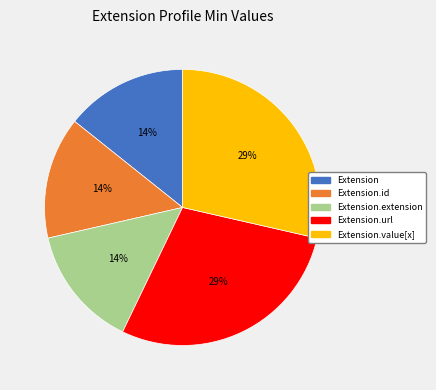

Is there a majority slice in this chart?

No